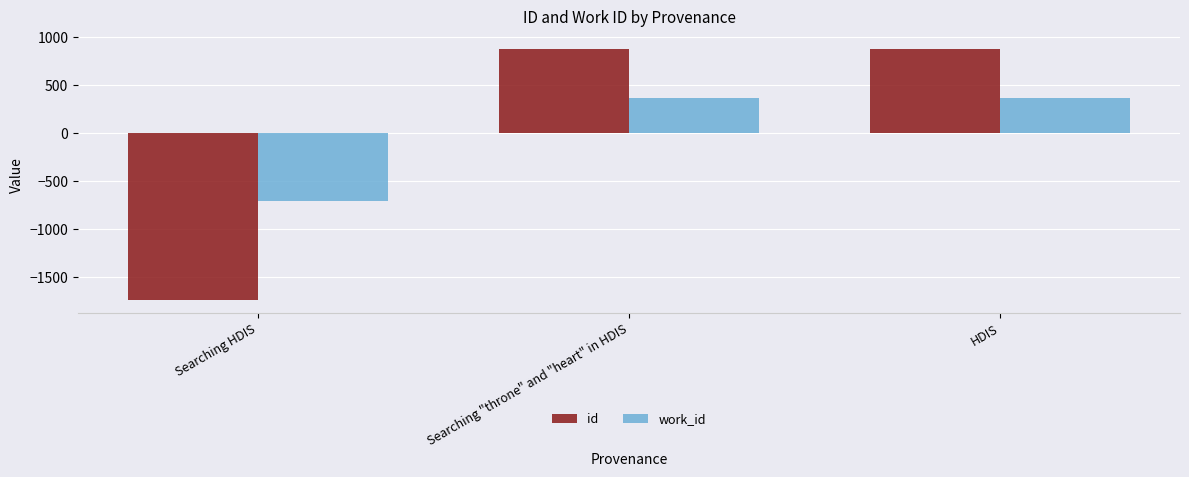

Which series has the largest range (max minus min)?

id